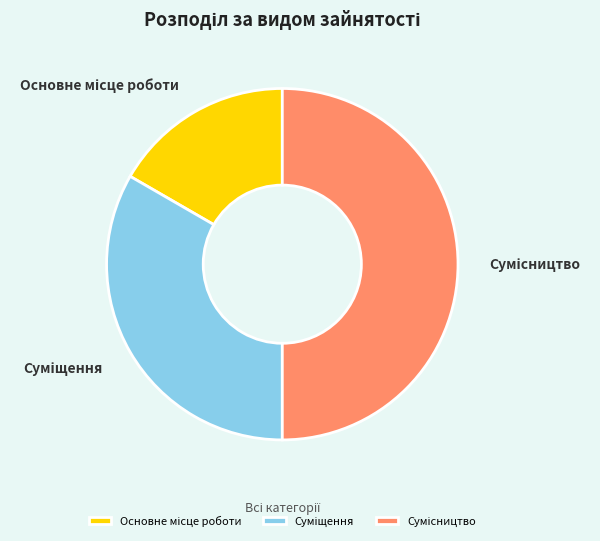

Is there a majority slice in this chart?

No